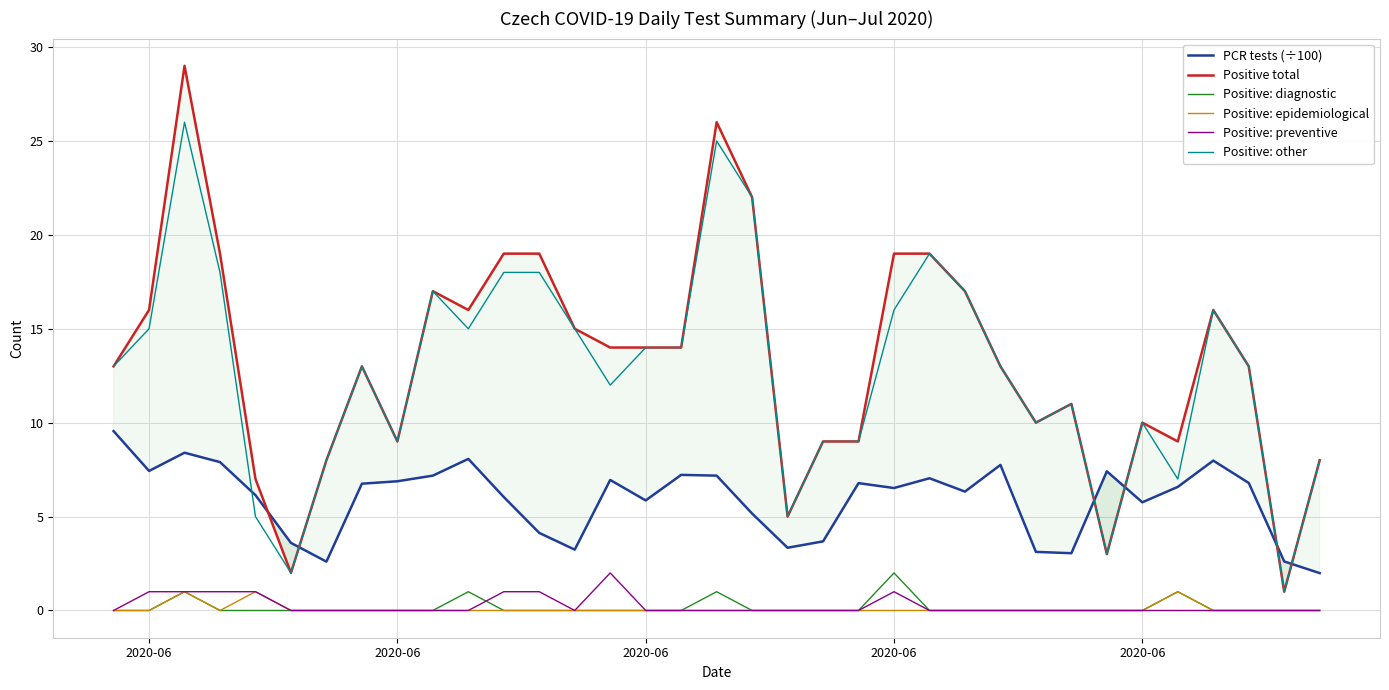

List the series in order of their peak value, highest first.

Positive total, Positive: other, PCR tests (÷100), Positive: diagnostic, Positive: preventive, Positive: epidemiological